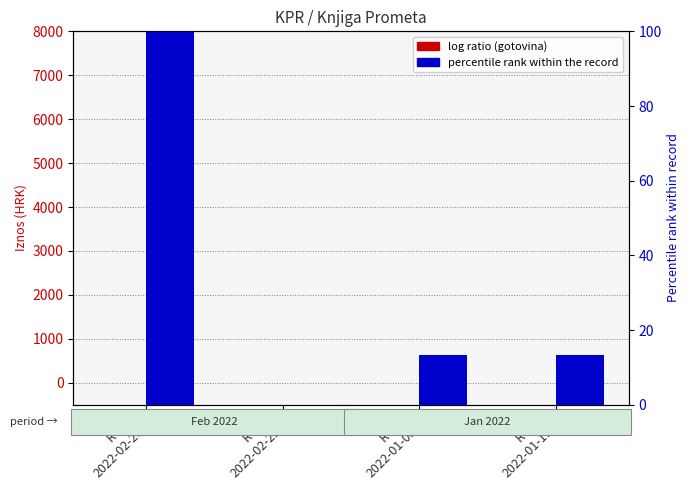

Which series has the widest spread of values?

Iznos naplaćen virmanski (percentile rank)